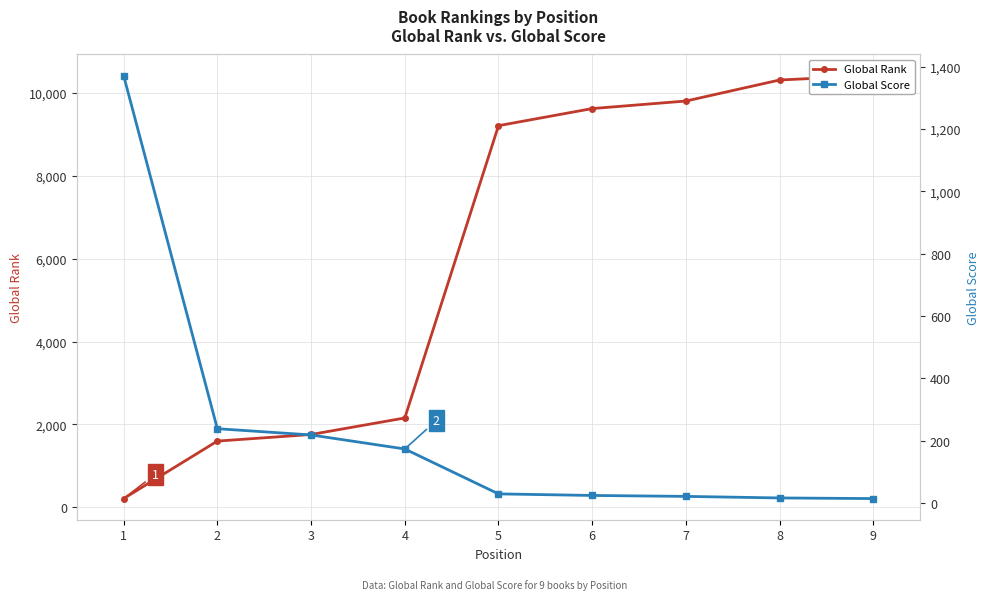

Between 2 and 3, which series saw the biggest shift?

Global Rank